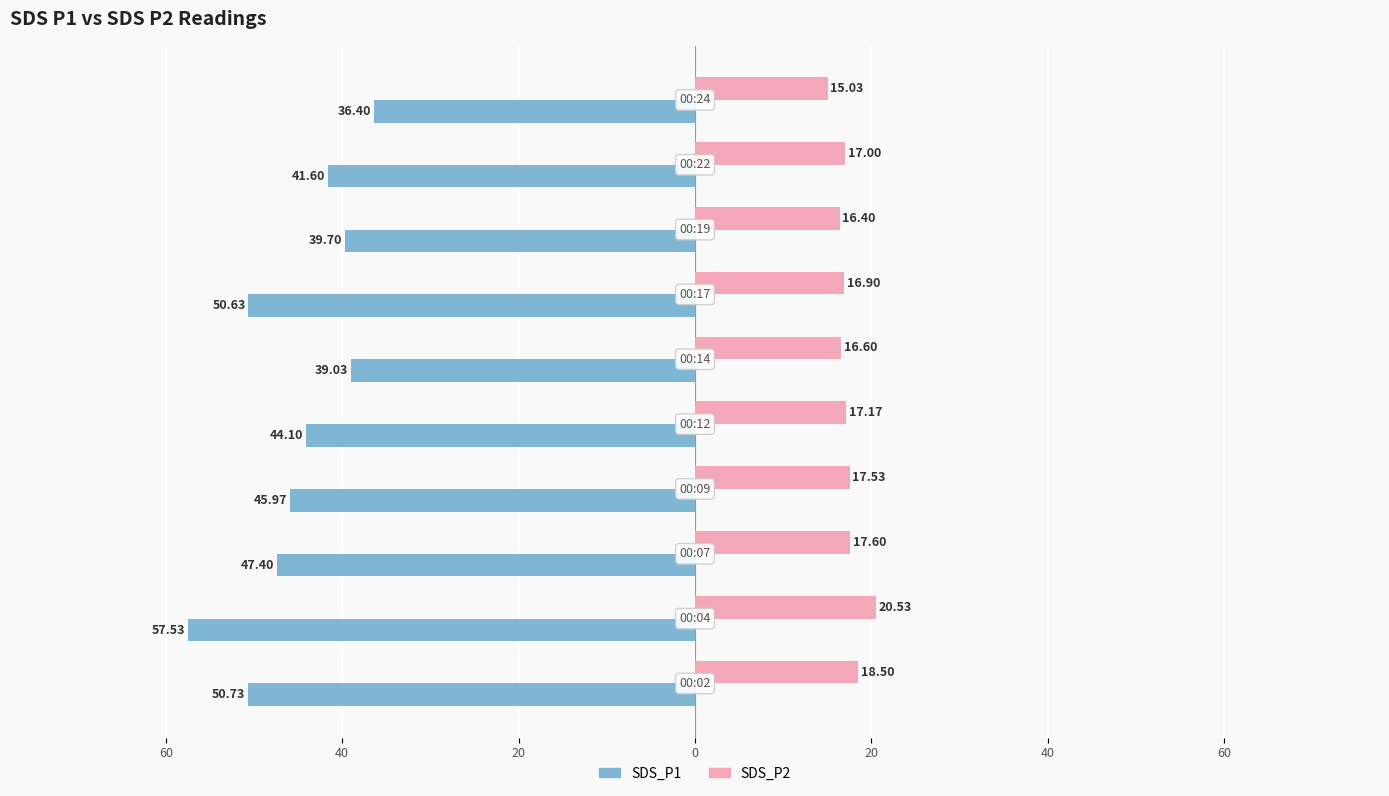

What are all the series names shown in the legend?

SDS_P1, SDS_P2